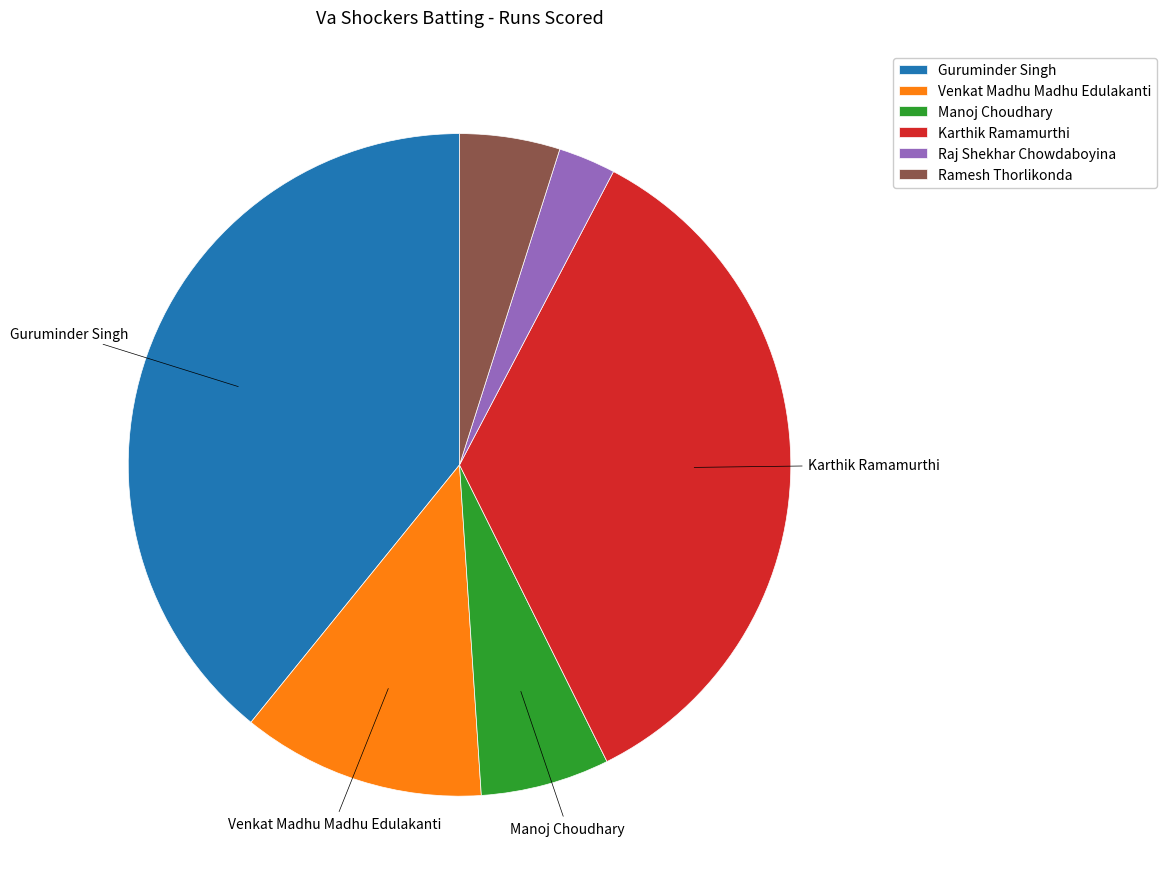

Do Guruminder Singh and Ramesh Thorlikonda together represent more than half of the pie?

No